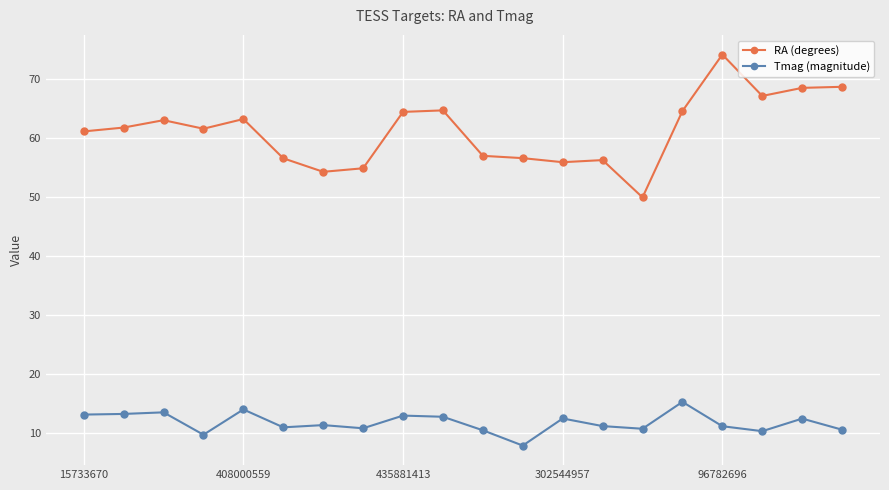

True or false: RA (degrees) and Tmag (magnitude) intersect in this chart.

False